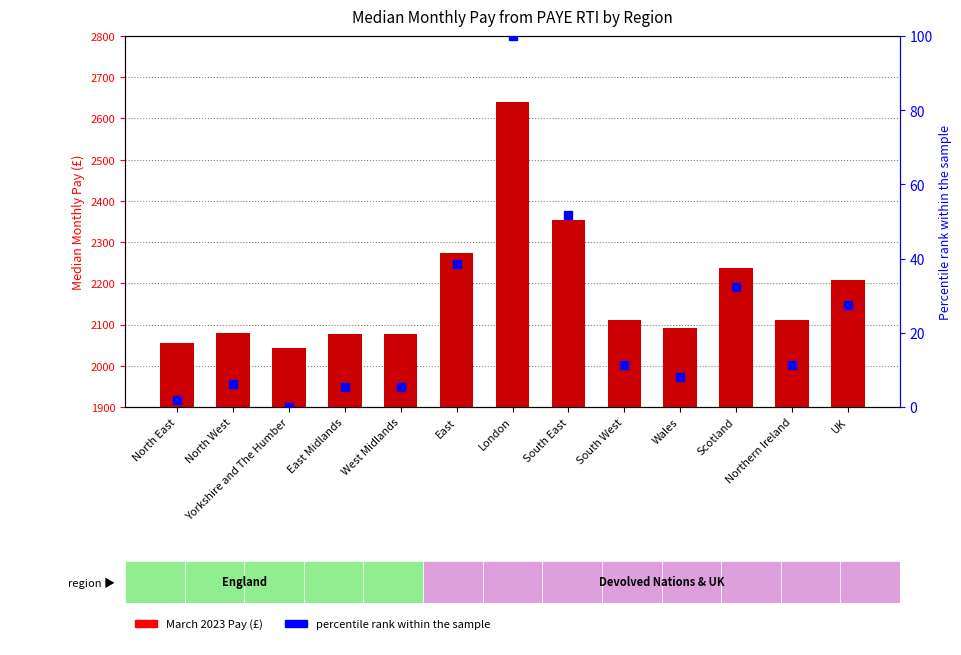

Which series has the widest spread of Y values?

March 2023 Pay (£)